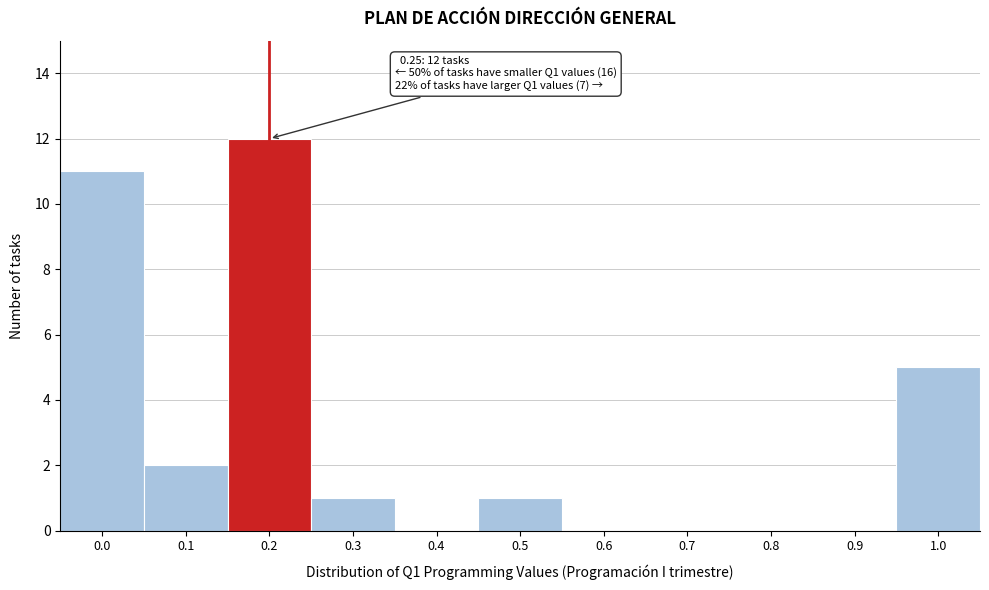

Reading left to right, what are all the values shown in this chart?

0.0=11	0.1=2	0.2=12	0.3=1	0.4=0	0.5=1	0.6=0	0.7=0	0.8=0	0.9=0	1.0=5